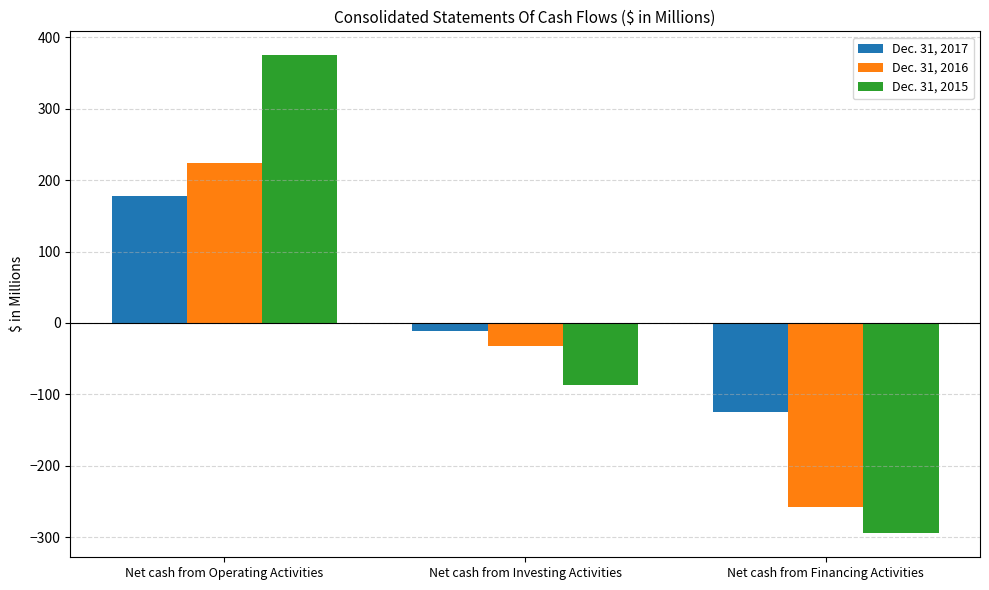

What is the spread (max minus min) of values at Net cash from Operating Activities?

197.6